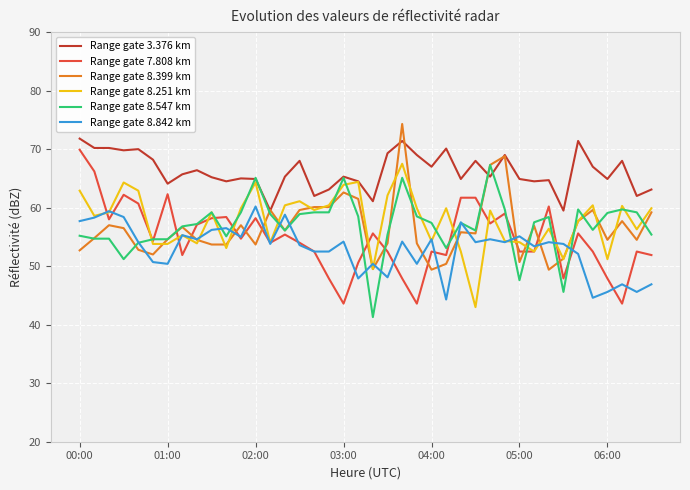

True or false: Range gate 8.399 km and Range gate 3.376 km intersect in this chart.

True